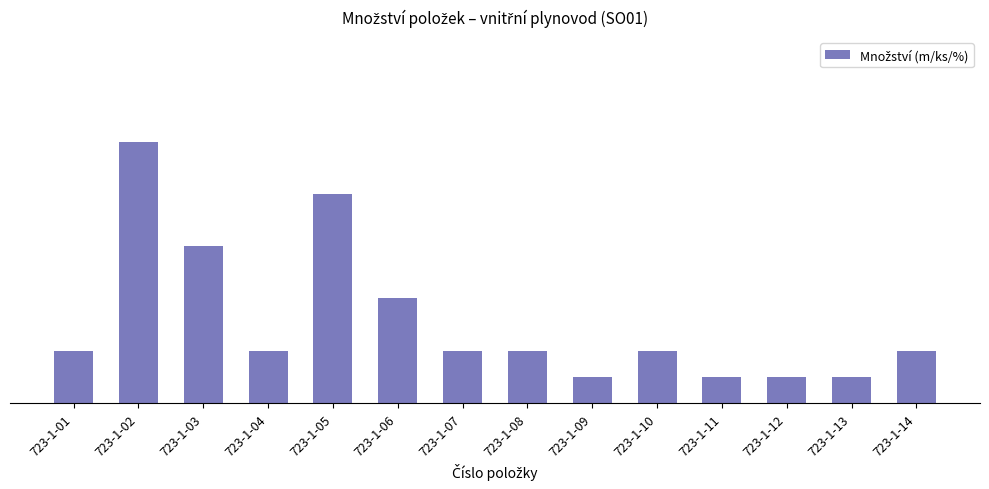

Reading left to right, list all the values displayed in this chart.

723-1-01=2	723-1-02=10	723-1-03=6	723-1-04=2	723-1-05=8	723-1-06=4	723-1-07=2	723-1-08=2	723-1-09=1	723-1-10=2	723-1-11=1	723-1-12=1	723-1-13=1	723-1-14=2